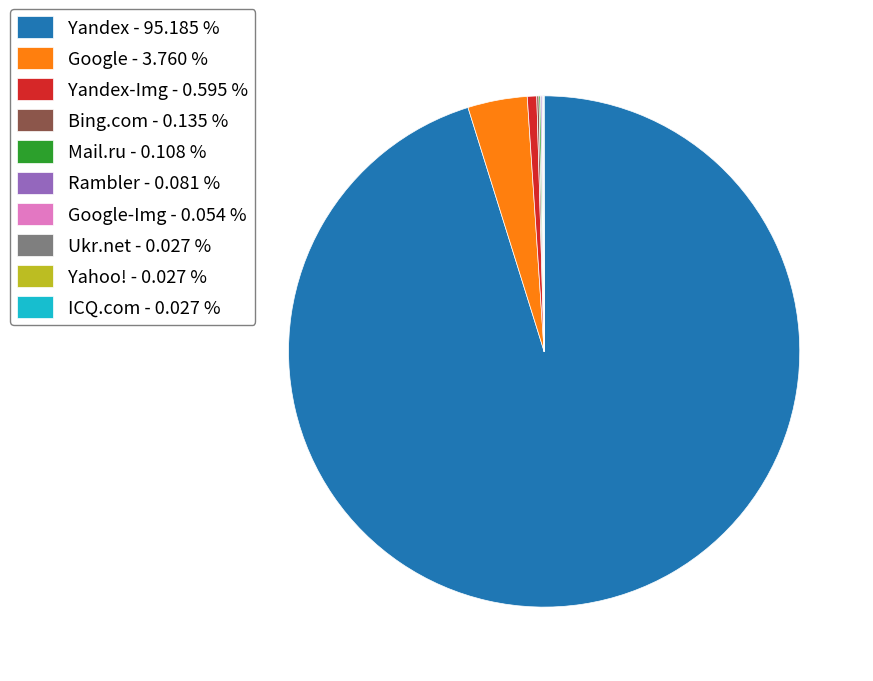

What is the majority slice?

Yandex - 95.185 %